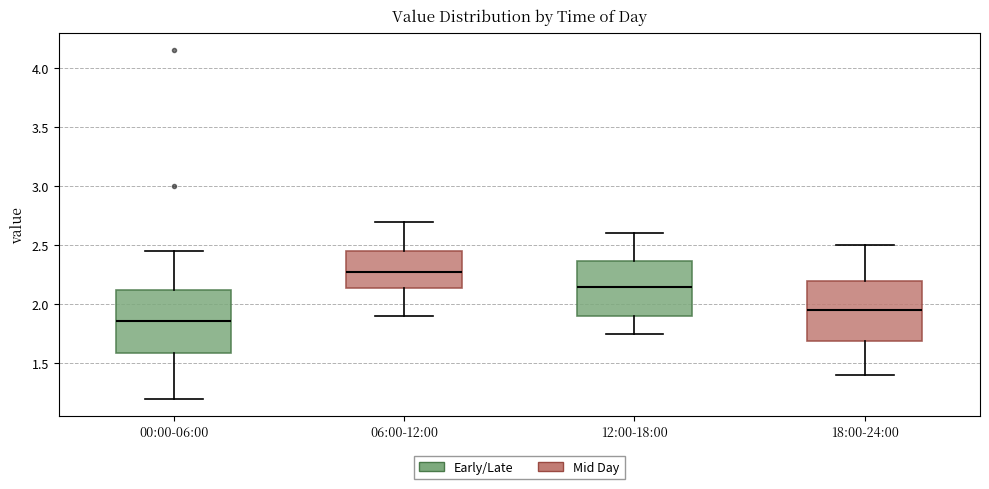

Reading left to right, read every box against the y-axis: the position of its median line, the range the box covers, and the ends of its whiskers. The values are not printed on the chart, so give them approximately, as read against the axis.

00:00-06:00: median 1.85, box 1.60 to 2.10, whiskers 1.20 to 2.45
06:00-12:00: median 2.30, box 2.15 to 2.45, whiskers 1.90 to 2.70
12:00-18:00: median 2.15, box 1.90 to 2.35, whiskers 1.75 to 2.60
18:00-24:00: median 1.95, box 1.70 to 2.20, whiskers 1.40 to 2.50